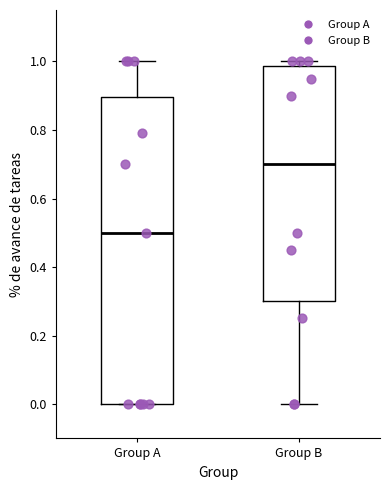

Reading left to right, transcribe this box plot: for each box, give where its median line is, the range the box spans, and where its two whiskers end, as read against the y-axis. The values are not printed on the chart, so give them approximately, as read against the axis.

Group A: median 0.50, box 0.00 to 0.90, whiskers 0.00 to 1.00
Group B: median 0.70, box 0.30 to 0.98, whiskers 0.00 to 1.00